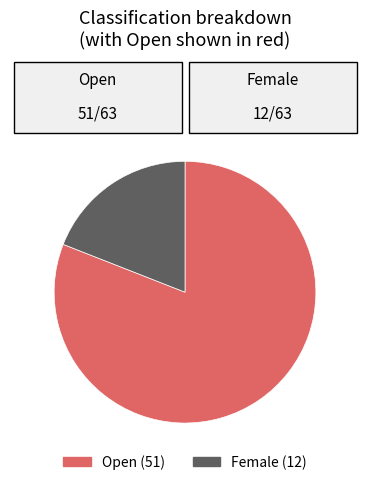

Between Female and Open, which is larger?

Open